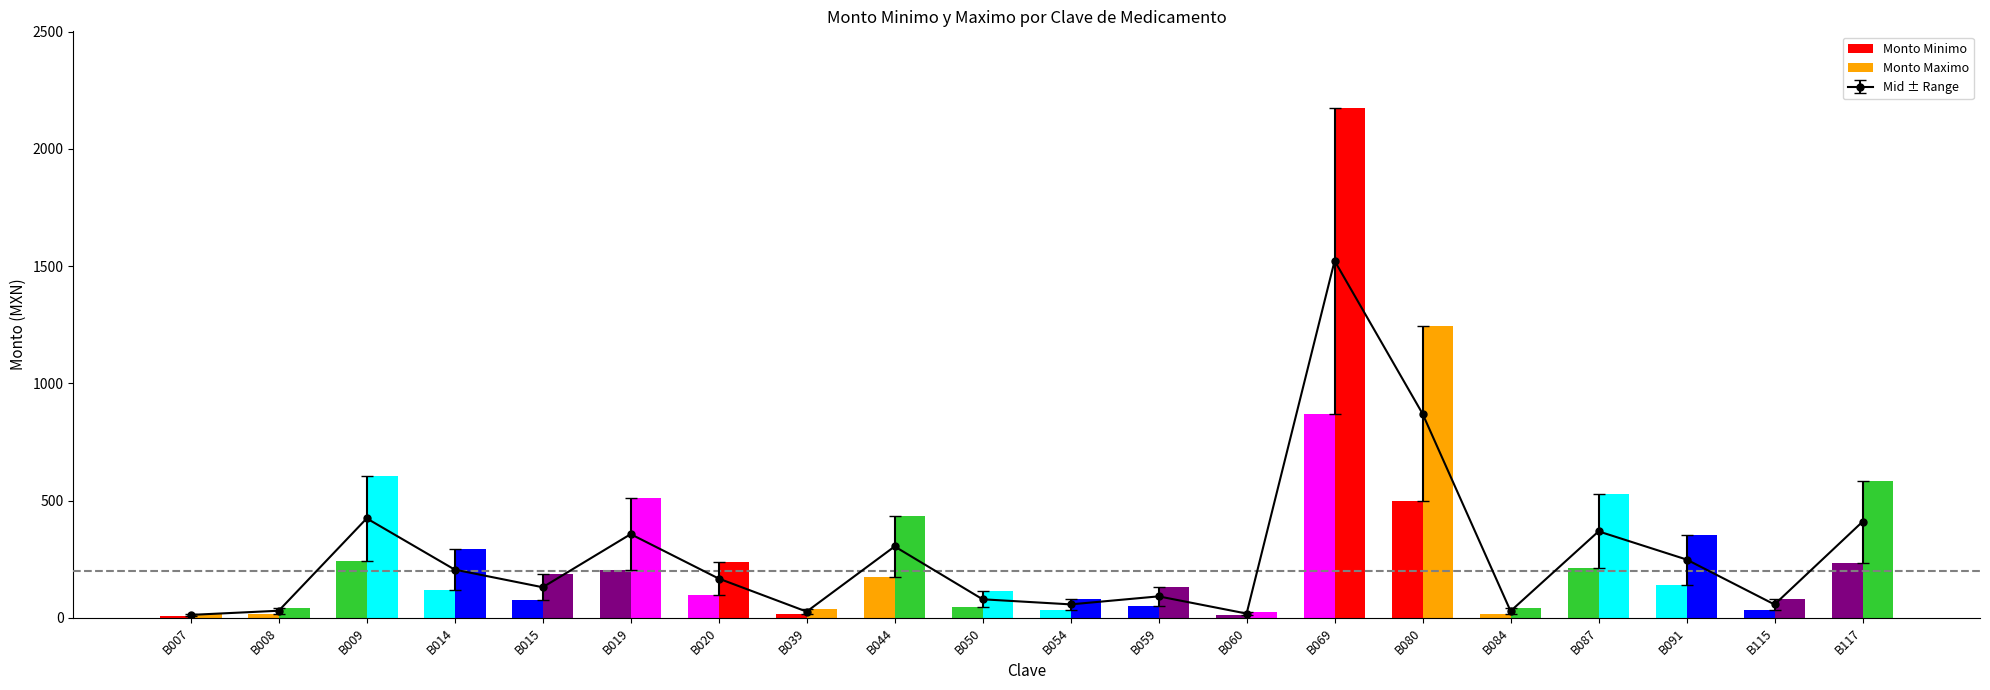

Reading left to right, what are all the values shown in this chart?

Monto Minimo: 7.2	17.3	242.4	117.5	74.6	204.0	95.7	15.2	174.0	45.2	32.8	52.4	10.4	870.0	497.3	16.4	210.7	142.1	32.6	234.3
Monto Maximo: 18.0	43.3	606.0	293.9	186.4	510.0	239.4	38.0	435.0	113.1	82.0	130.9	26.1	2175.1	1243.2	41.1	526.9	355.3	81.4	585.7